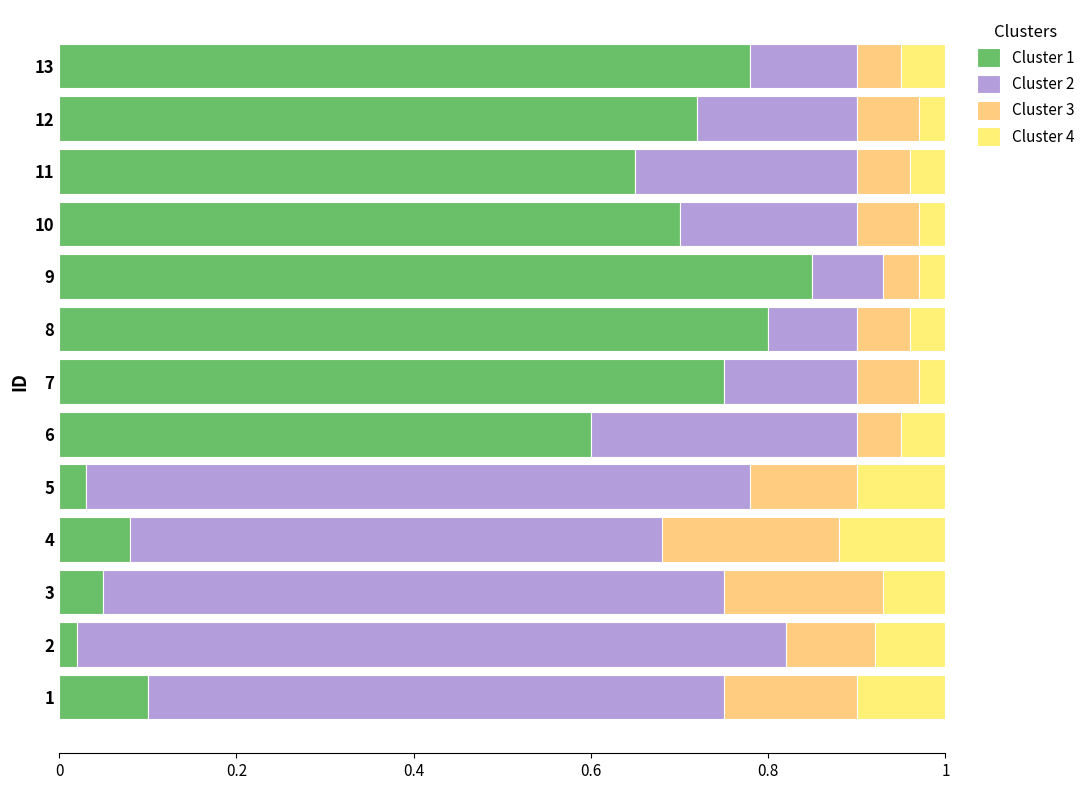

How many series are shown in this chart?

4